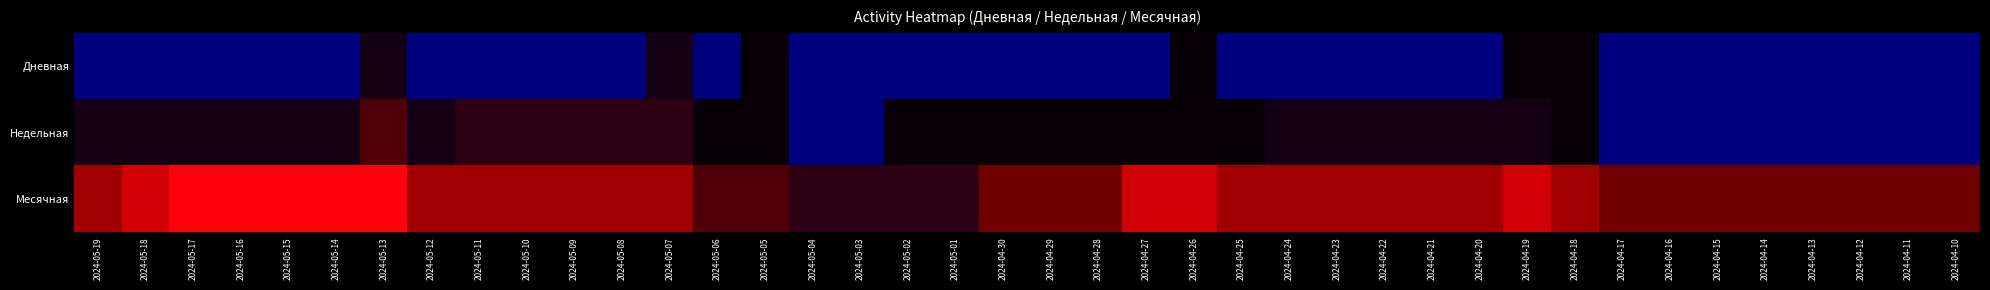

At which category is the sum across all series the highest?

2024-05-13